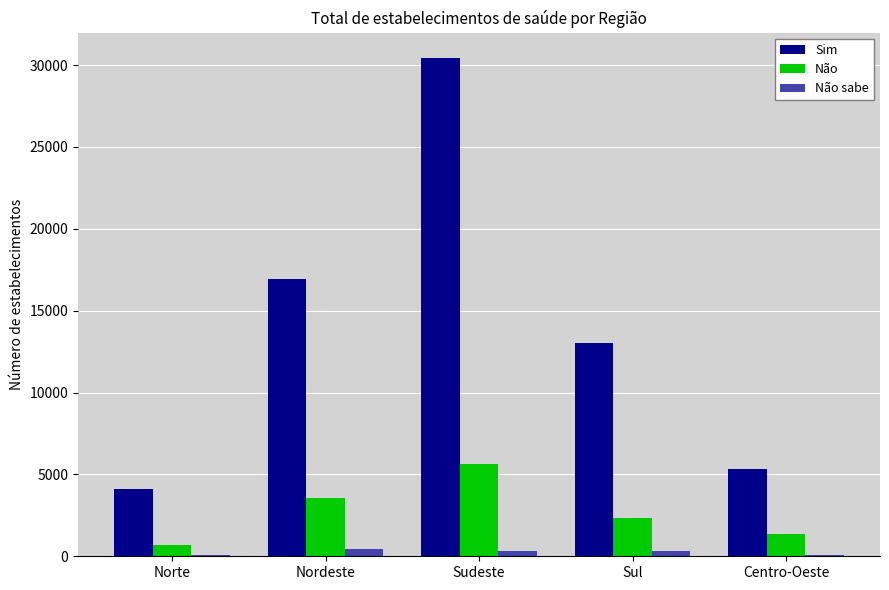

Between Norte and Sul, which series saw the biggest shift?

Sim